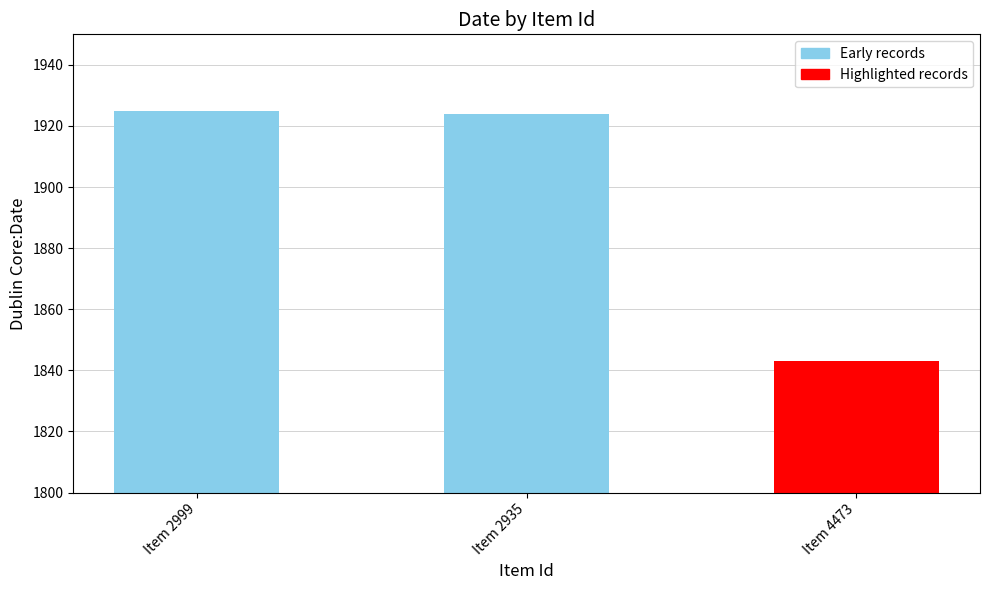

What is the label of the 3rd bar from the left?

Item 4473